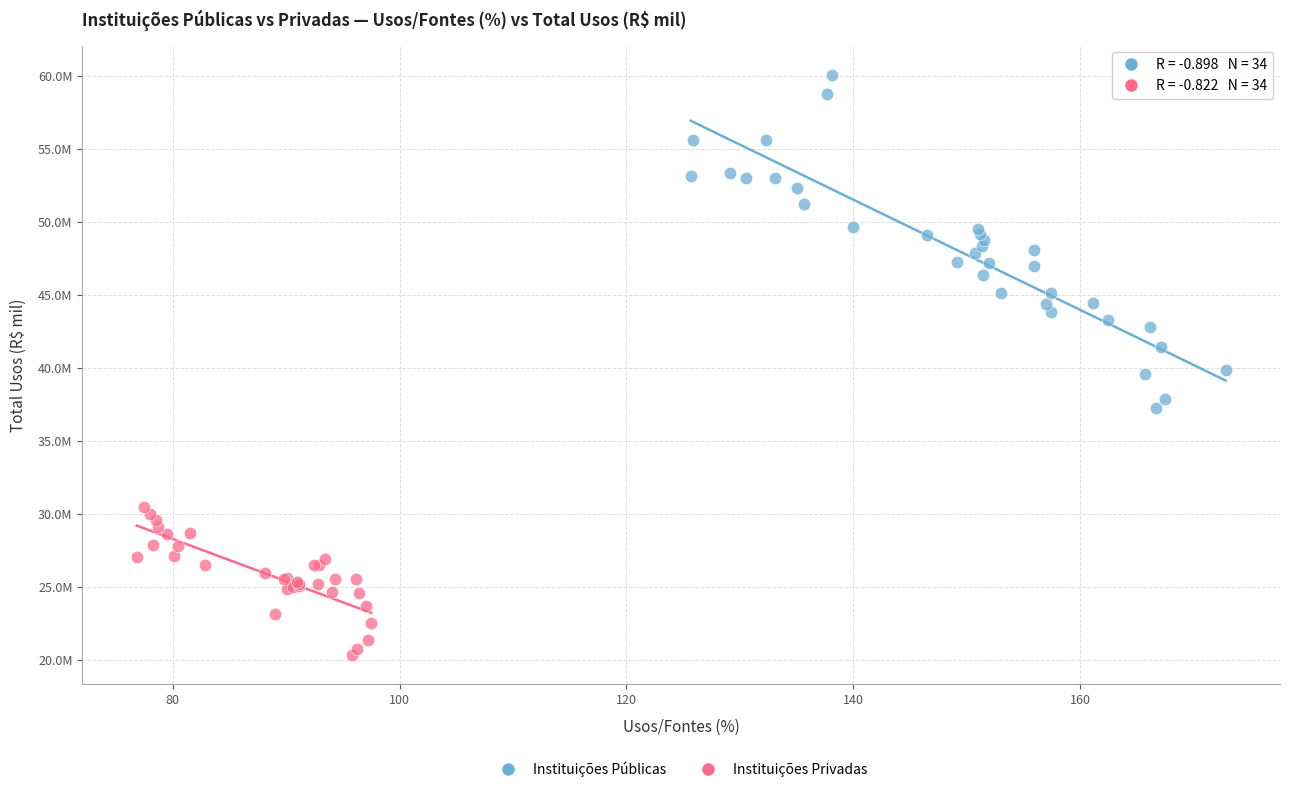

Which series has the largest Y range (max minus min)?

Instituições Públicas